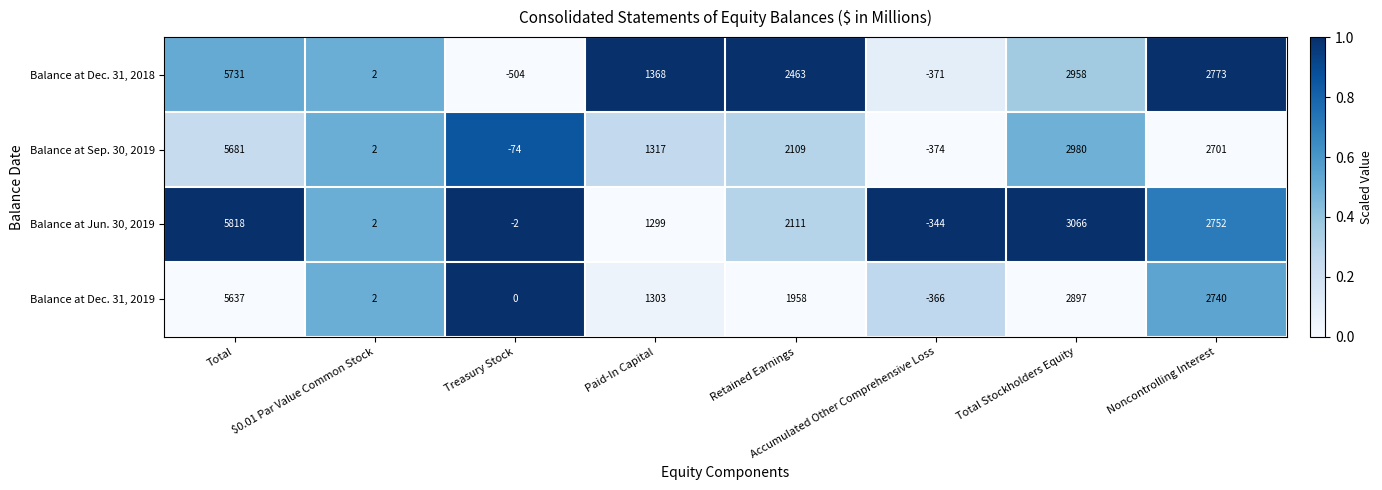

True or false: Balance at Jun. 30, 2019 has a value of 2111 at Retained Earnings.

True